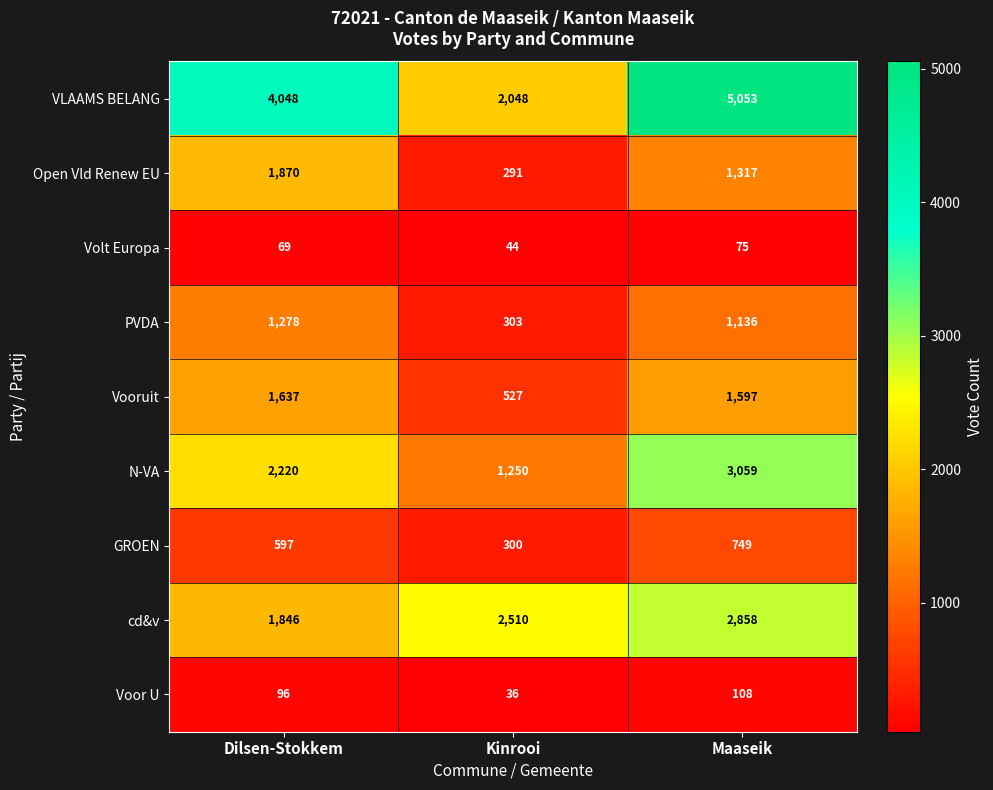

What is the difference between the maximum and minimum values in the N-VA series?

1809